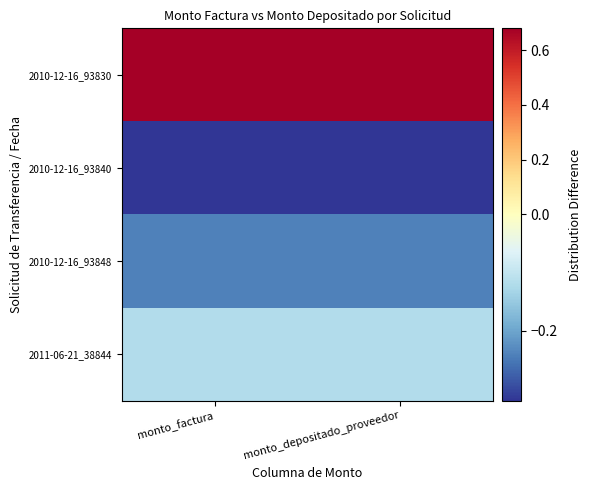

Which series has the largest total across all categories?

2010-12-16_93830